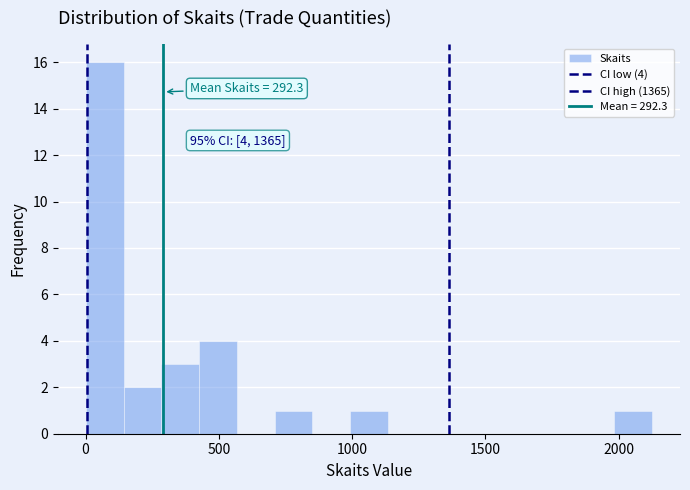

Around what value on the x-axis is the tallest bar? Give the approximate position of its centre, as read against the axis.

50